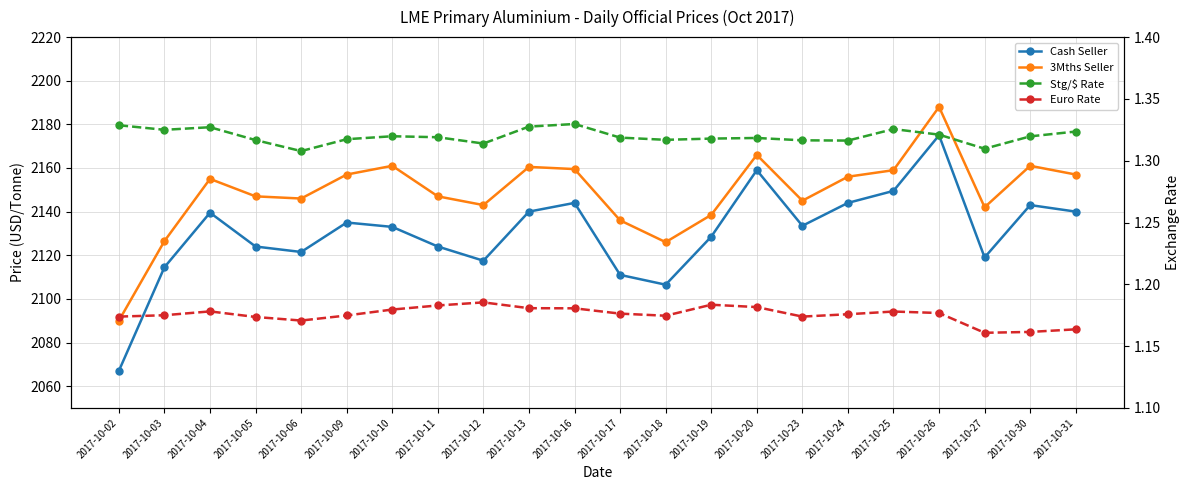

How many interior local peaks does the 3Mths Seller series have?

6